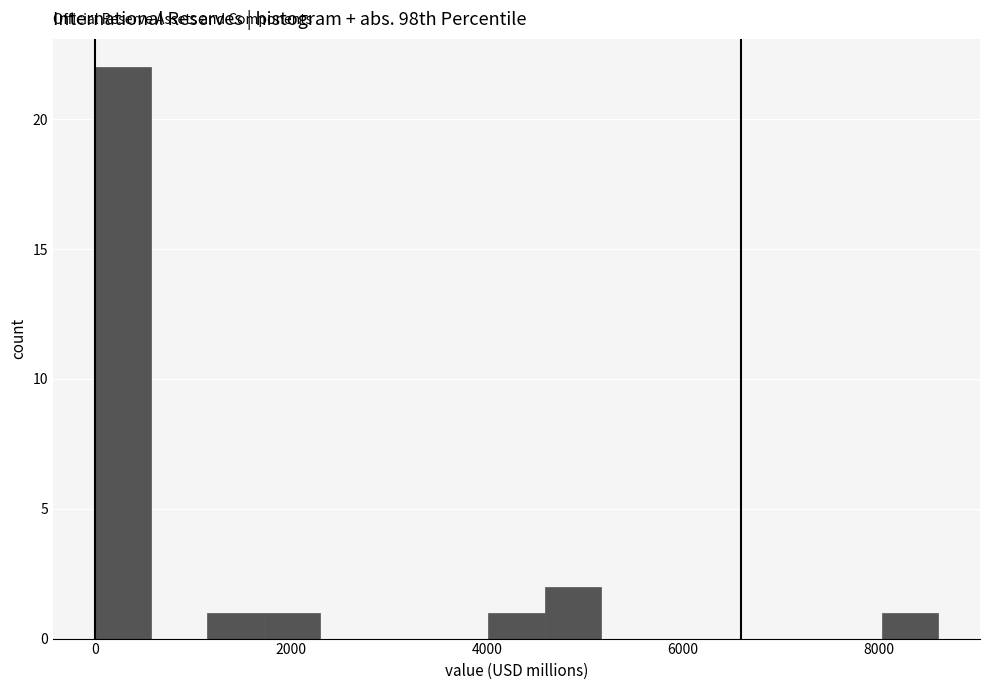

Around what value on the x-axis is the tallest bar? Give the approximate position of its centre, as read against the axis.

200